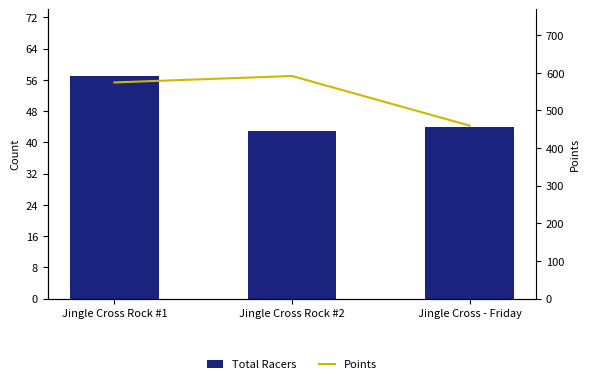

True or false: Points has a value of 591.4 at Jingle Cross Rock #2.

True